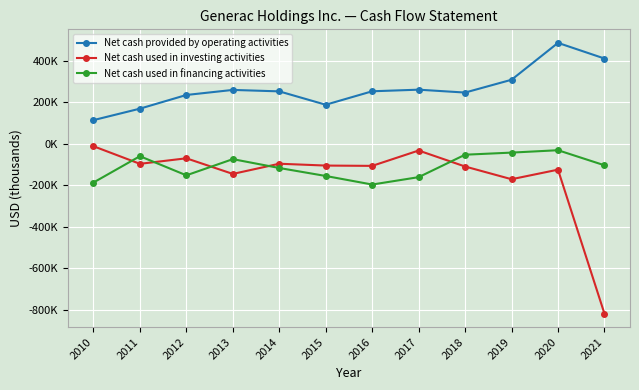

Is the value of Net cash used in investing activities at 2021 greater than the value of Net cash used in financing activities at 2019?

No